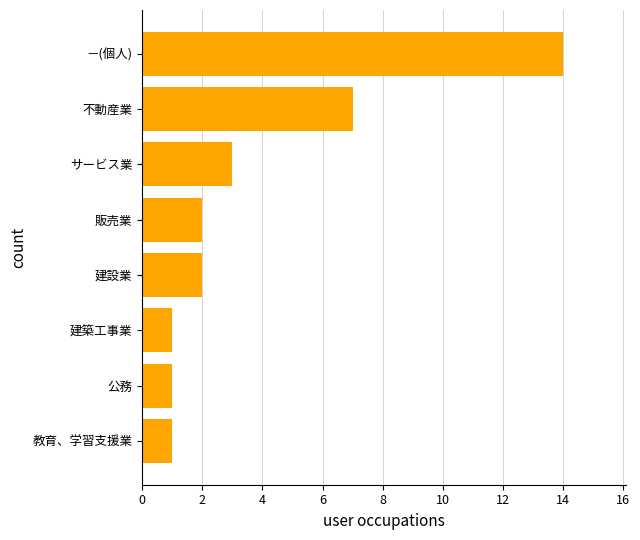

What is the change in value from －(個人) to 公務?

-13